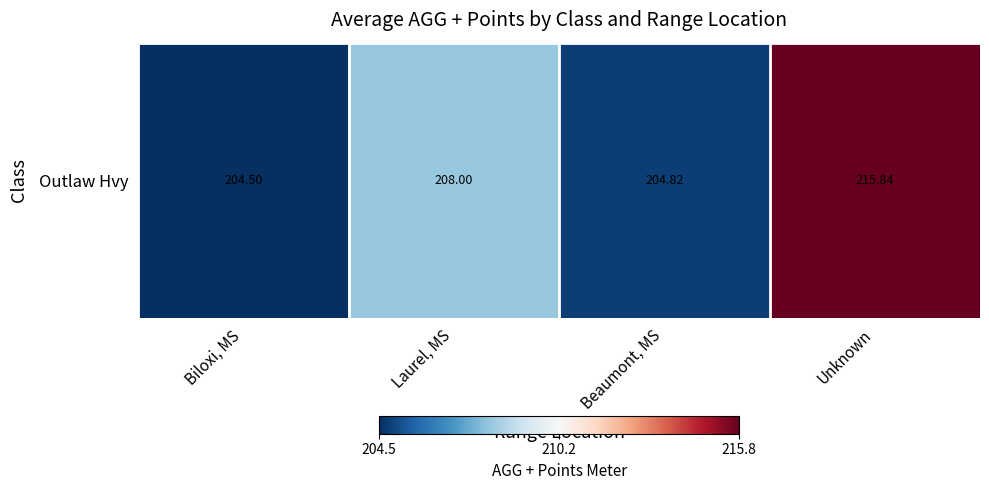

Reading left to right, list all the values displayed in this chart.

204.5	208.0	204.8	215.8